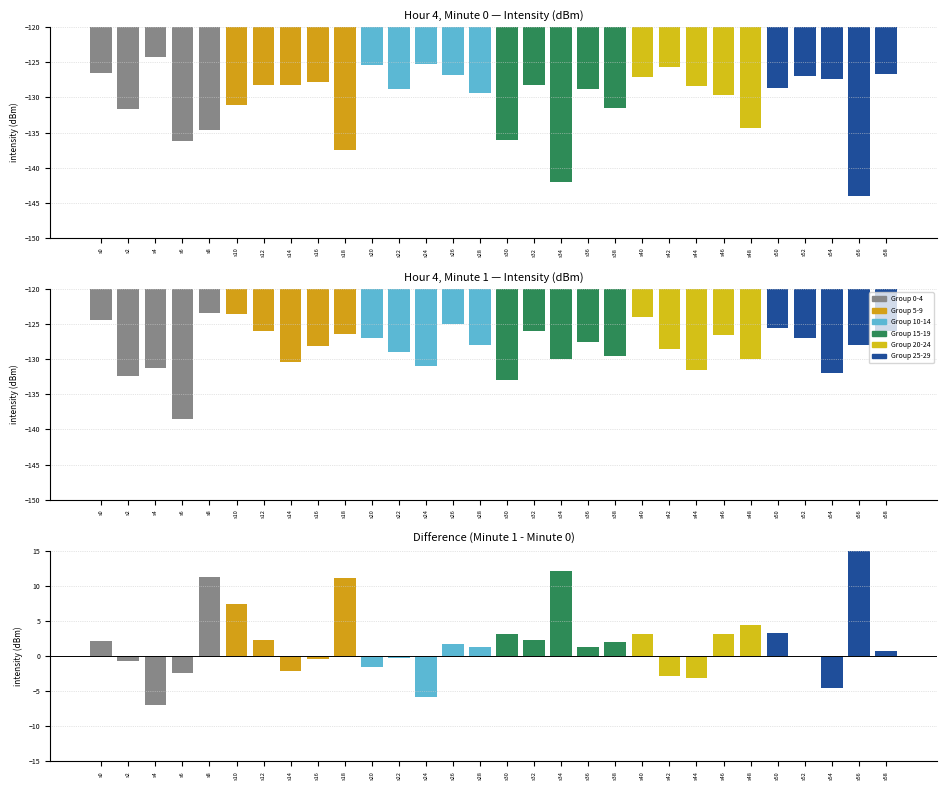

What is the lowest value of the minute_0 series?

-144.1